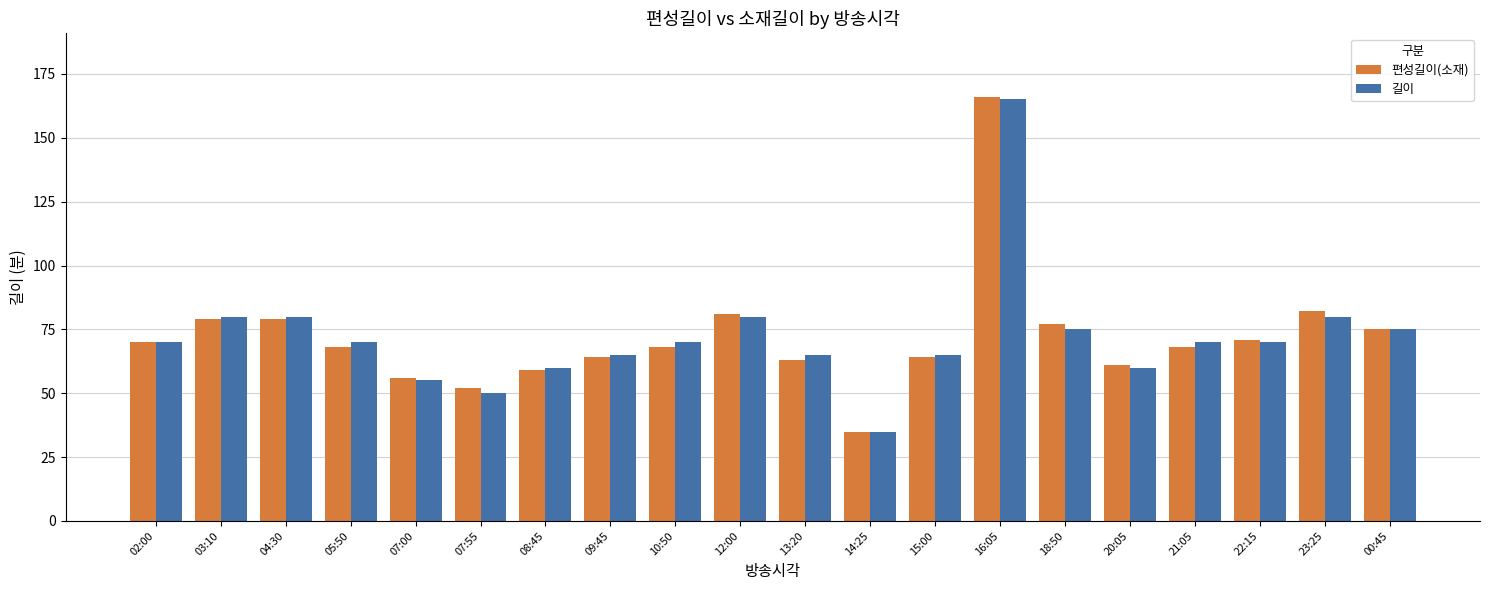

Which category has the highest value across all series?

16:05